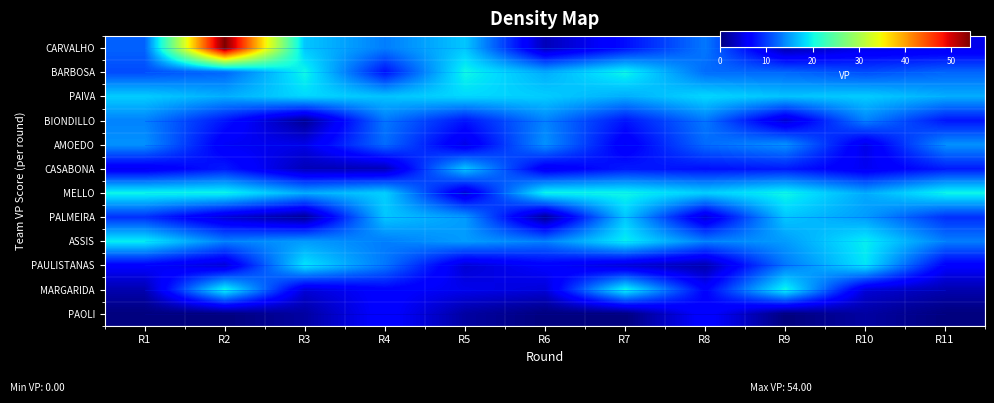

Which series has the largest range (max minus min)?

CARVALHO